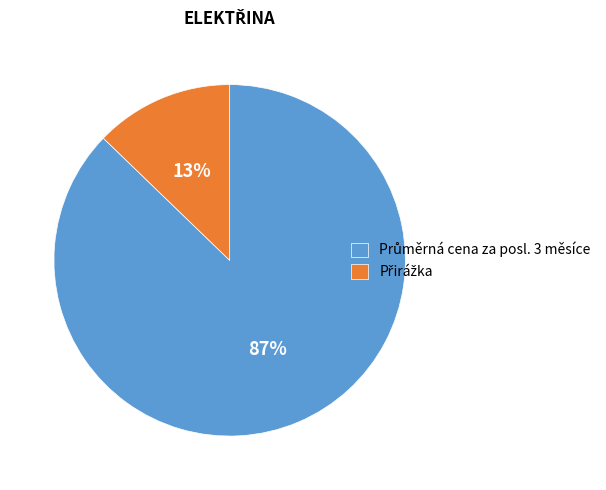

To the nearest percent, what is the difference between the largest and smallest slice percentages?

74%